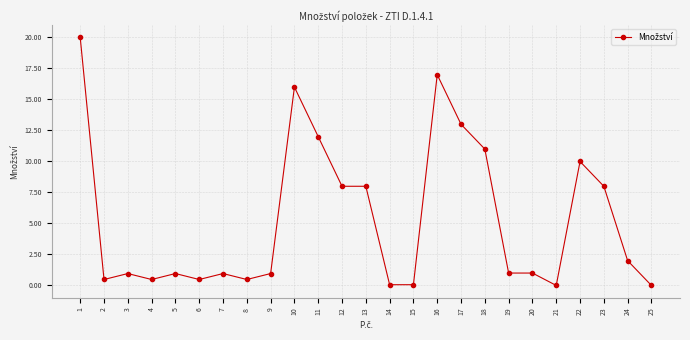

What is the value of the 23rd point from the left?

8.0